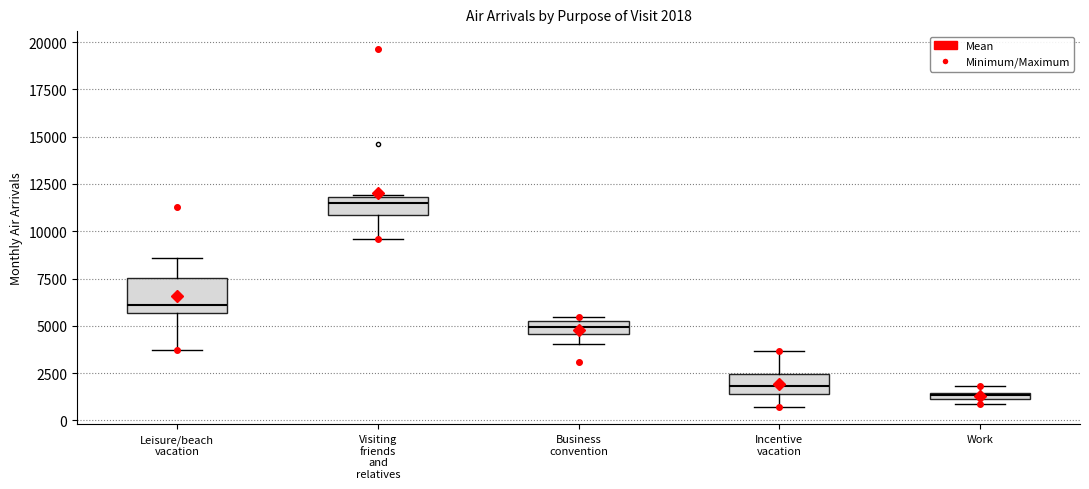

Comparing the boxes themselves (not the whiskers), which one is the tallest?

Leisure/beach vacation